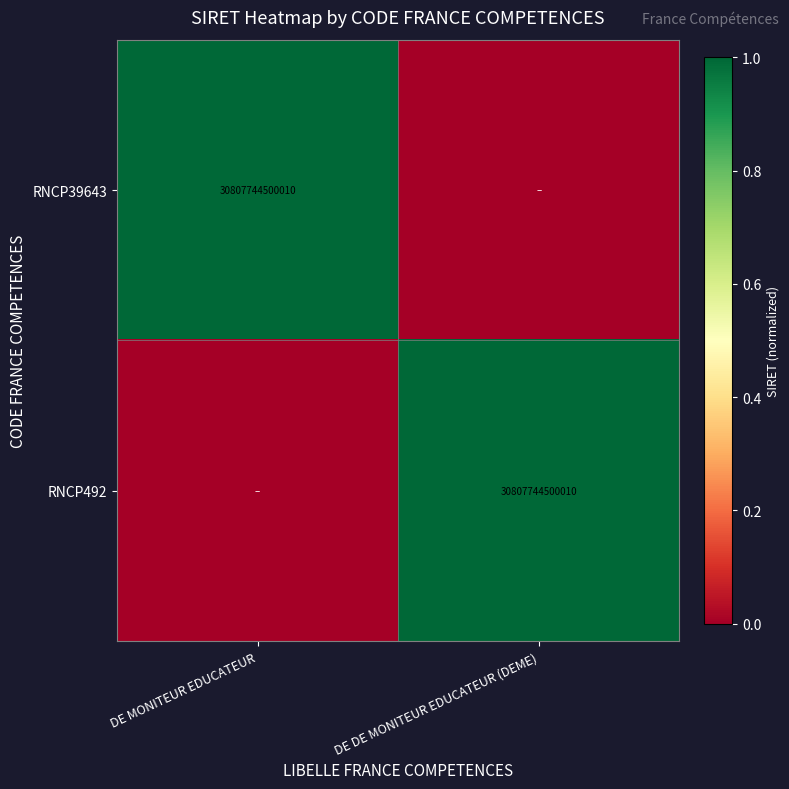

What is the spread (max minus min) of values at DE MONITEUR EDUCATEUR?

1